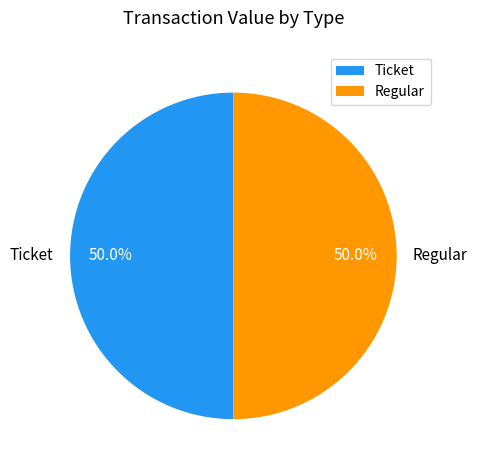

Combined, what portion of the pie is Regular and Ticket?

100.0%